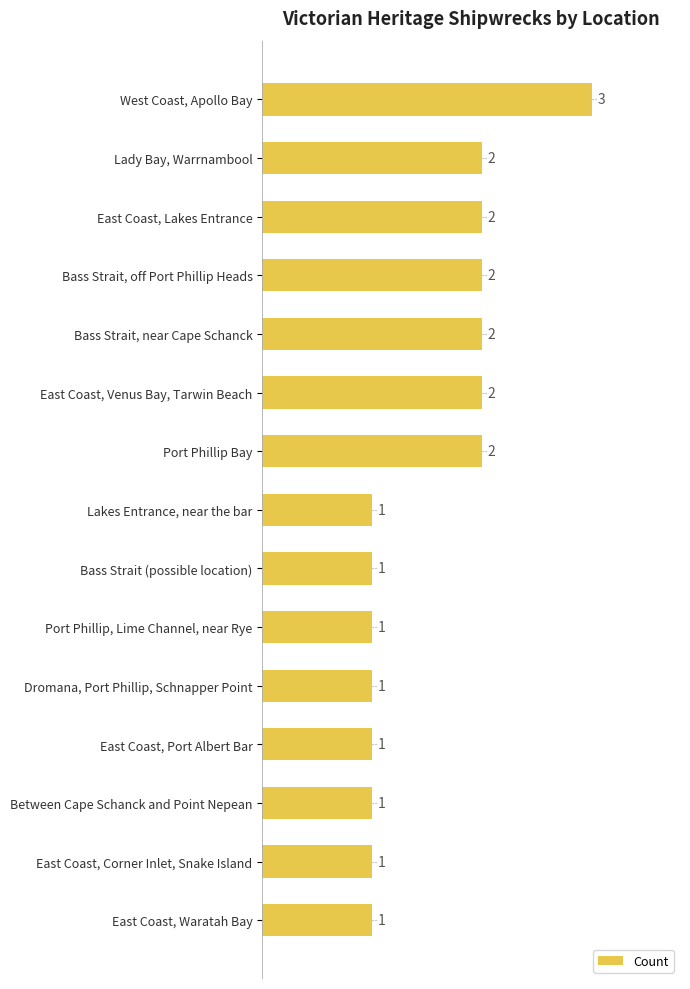

Count the values in the range 1 to 2.

14